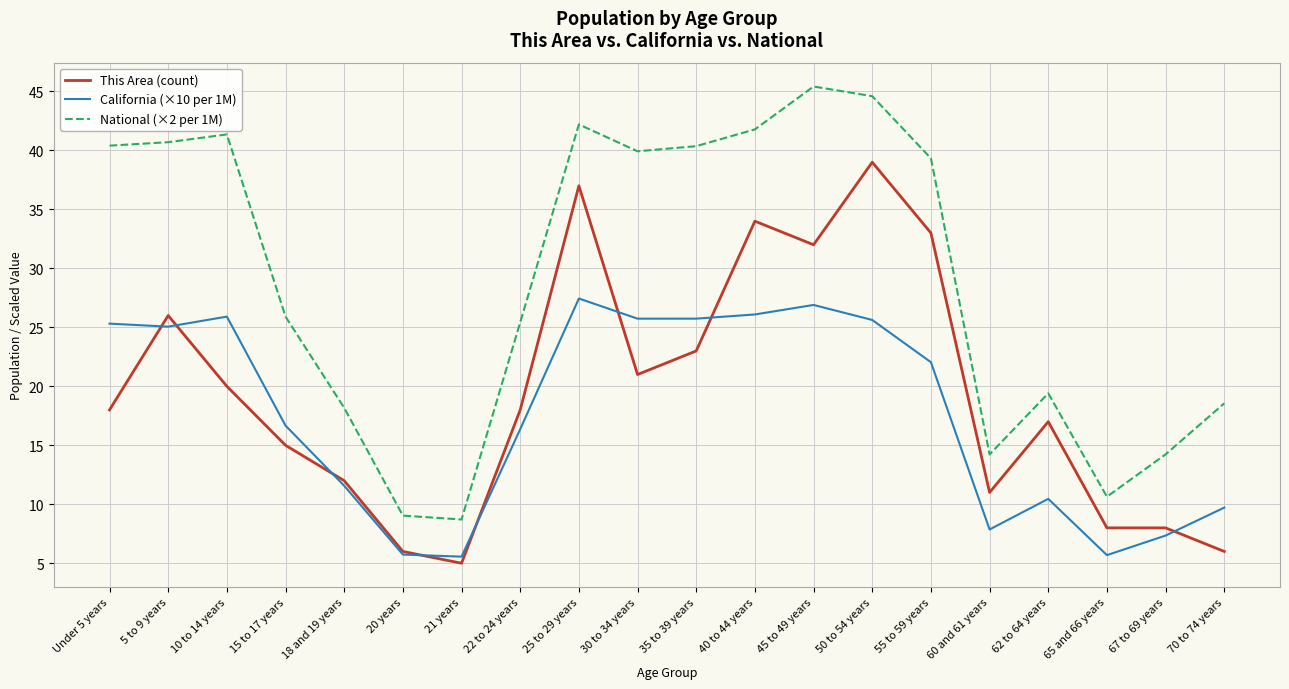

What is the spread (max minus min) of values at Under 5 years?

22.4